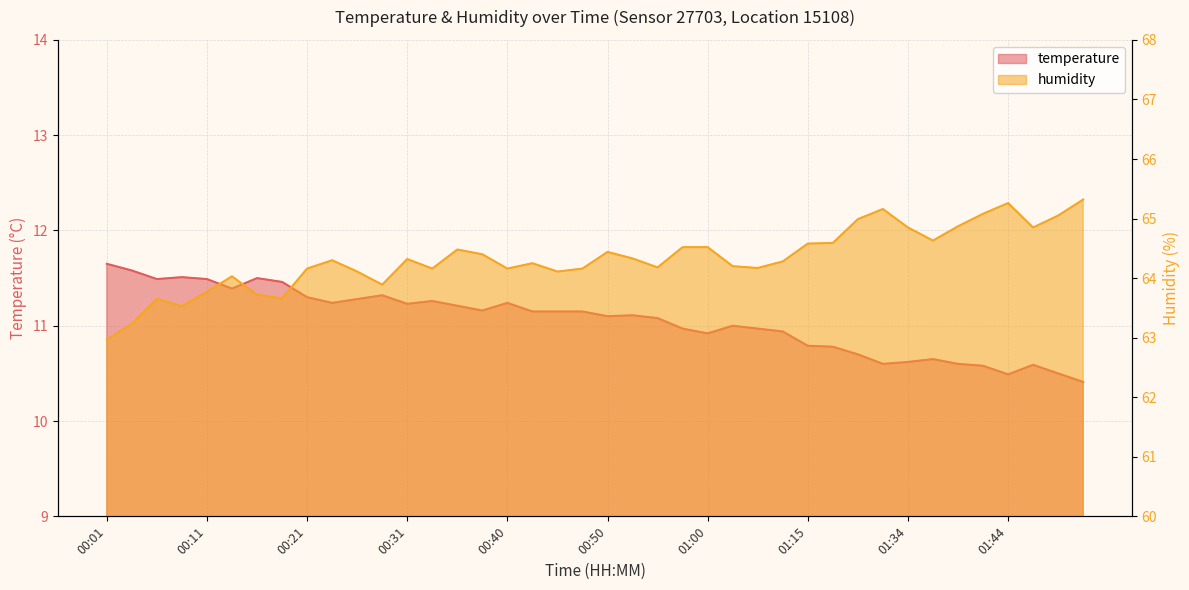

List the series in order of their overall mean, lowest first.

temperature, humidity